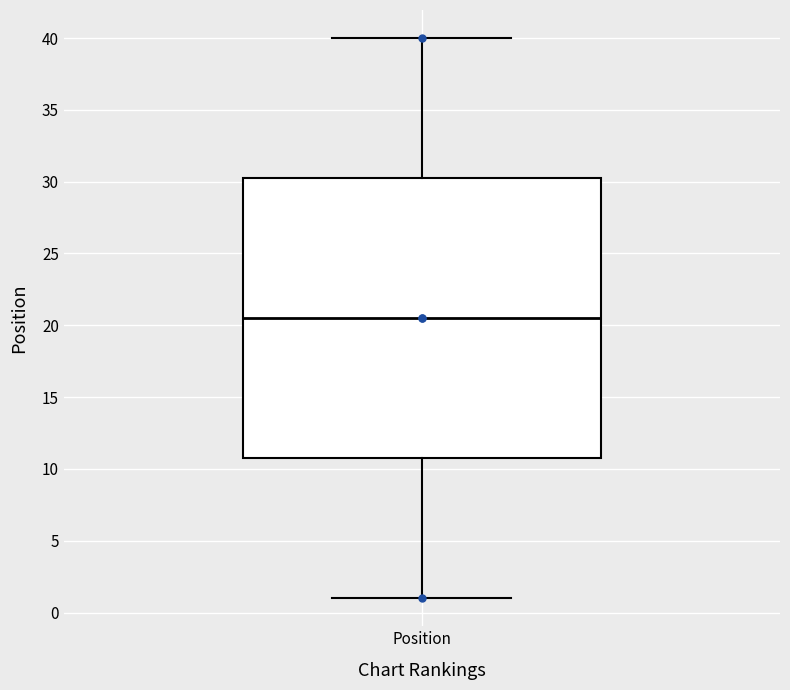

Transcribe this box plot: give where the median line is, the range the box spans, and where the two whiskers end, as read against the y-axis. The values are not printed on the chart, so give them approximately, as read against the axis.

median 20.5, box 11.0 to 30.5, whiskers 1.0 to 40.0